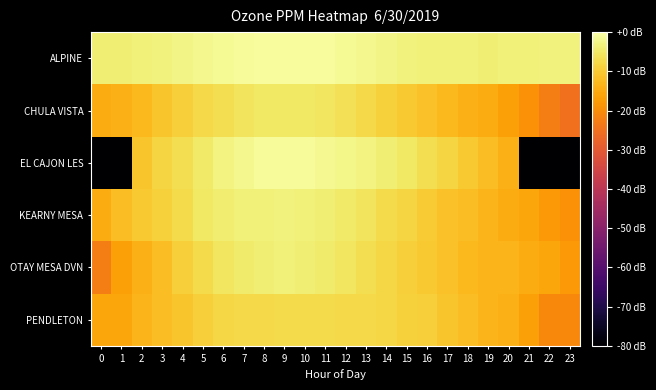

Which series changed the most between 5 and 7?

row_2